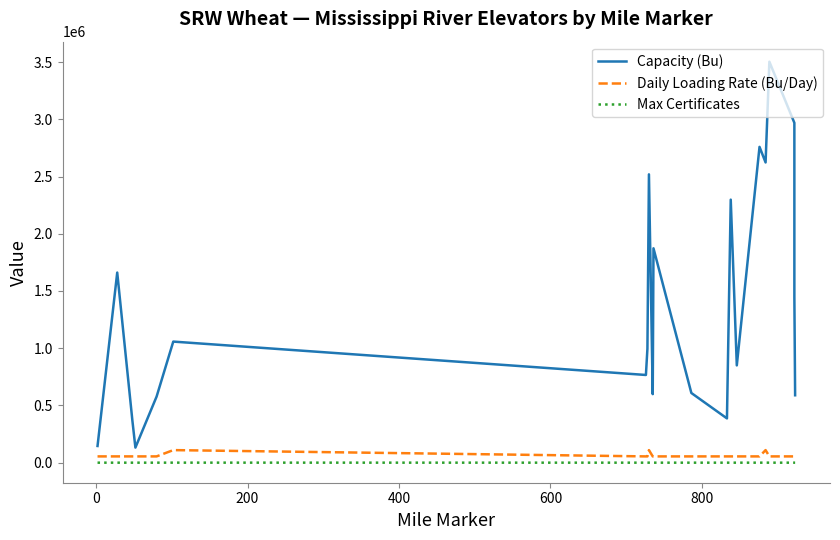

What is the average value of the Daily Loading Rate (Bu/Day) series?

62500